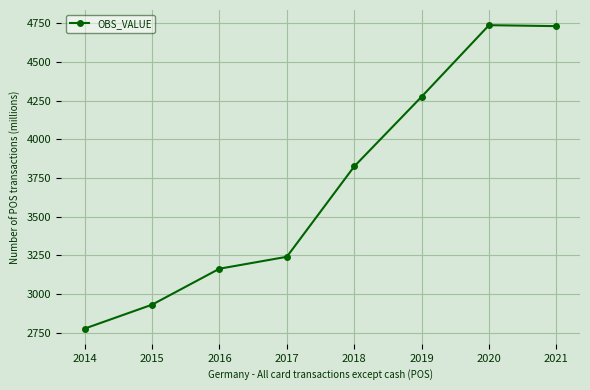

Is this an area chart (filled region under the line)?

No